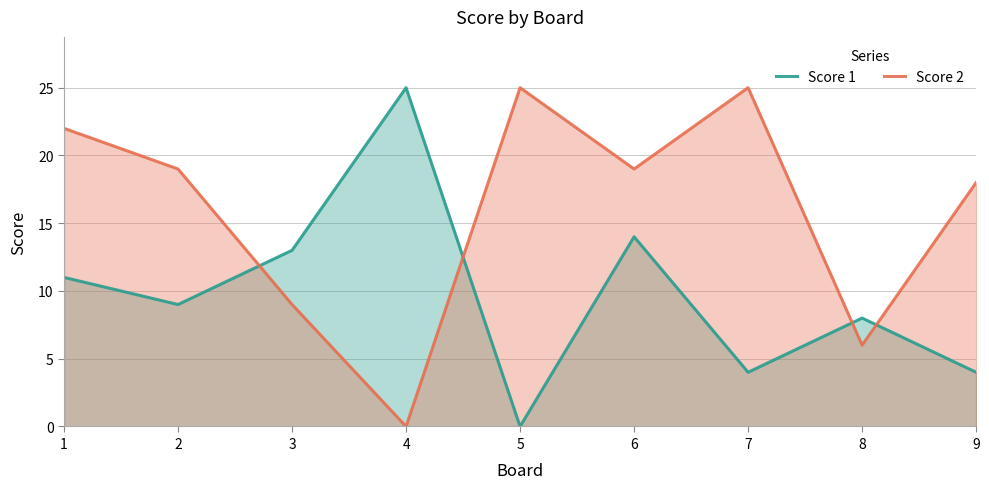

Rank the series by their average value, from lowest to highest.

Score 1, Score 2